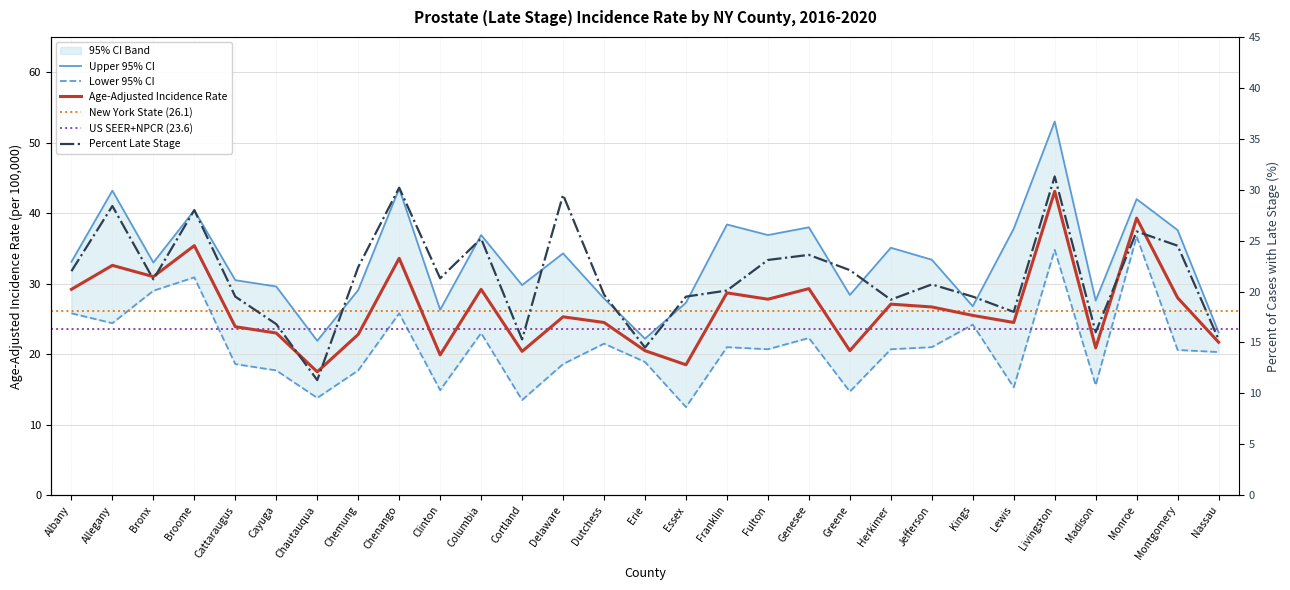

Read the Percent Late Stage value at Madison.

16.0